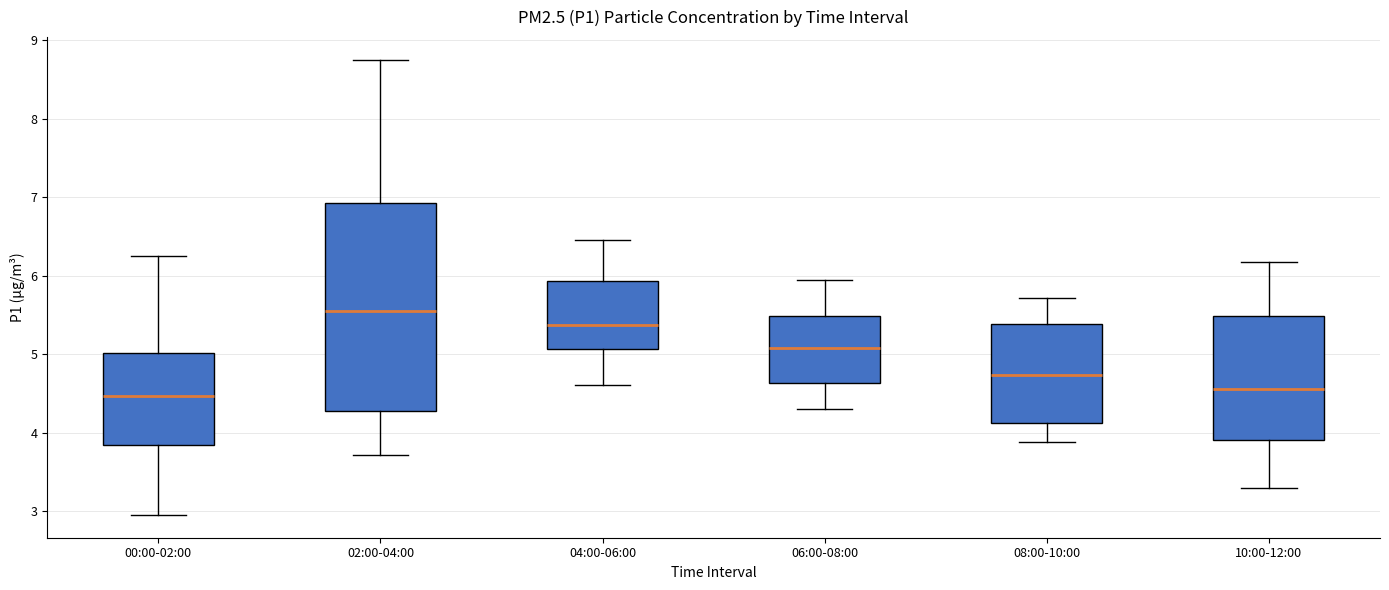

Where is the upper edge of the box for 00:00-02:00 on the y-axis? The values are not printed on the chart, so give them approximately, as read against the axis.

5.0